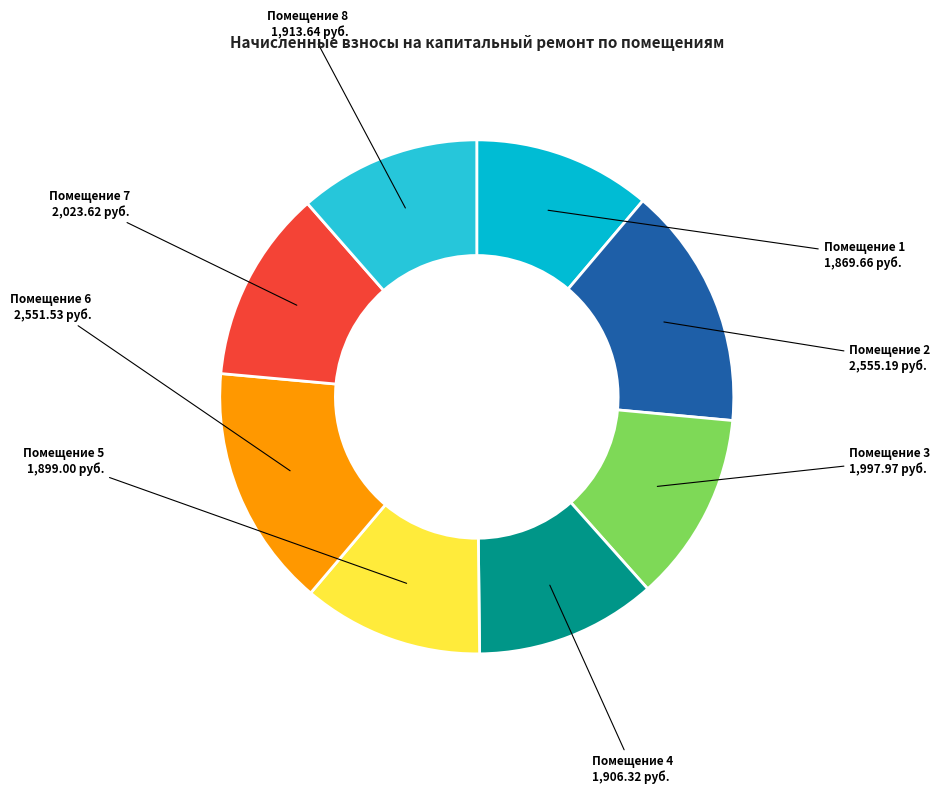

Between Помещение 8 and Помещение 2, which is larger?

Помещение 2